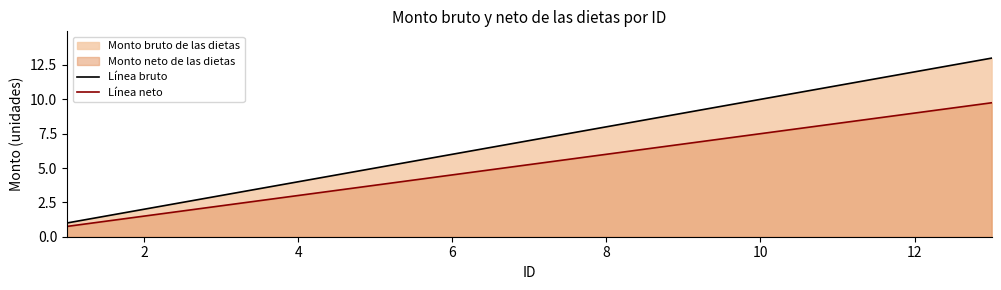

What is the difference between the Línea bruto values at 12 and 10?

2.0